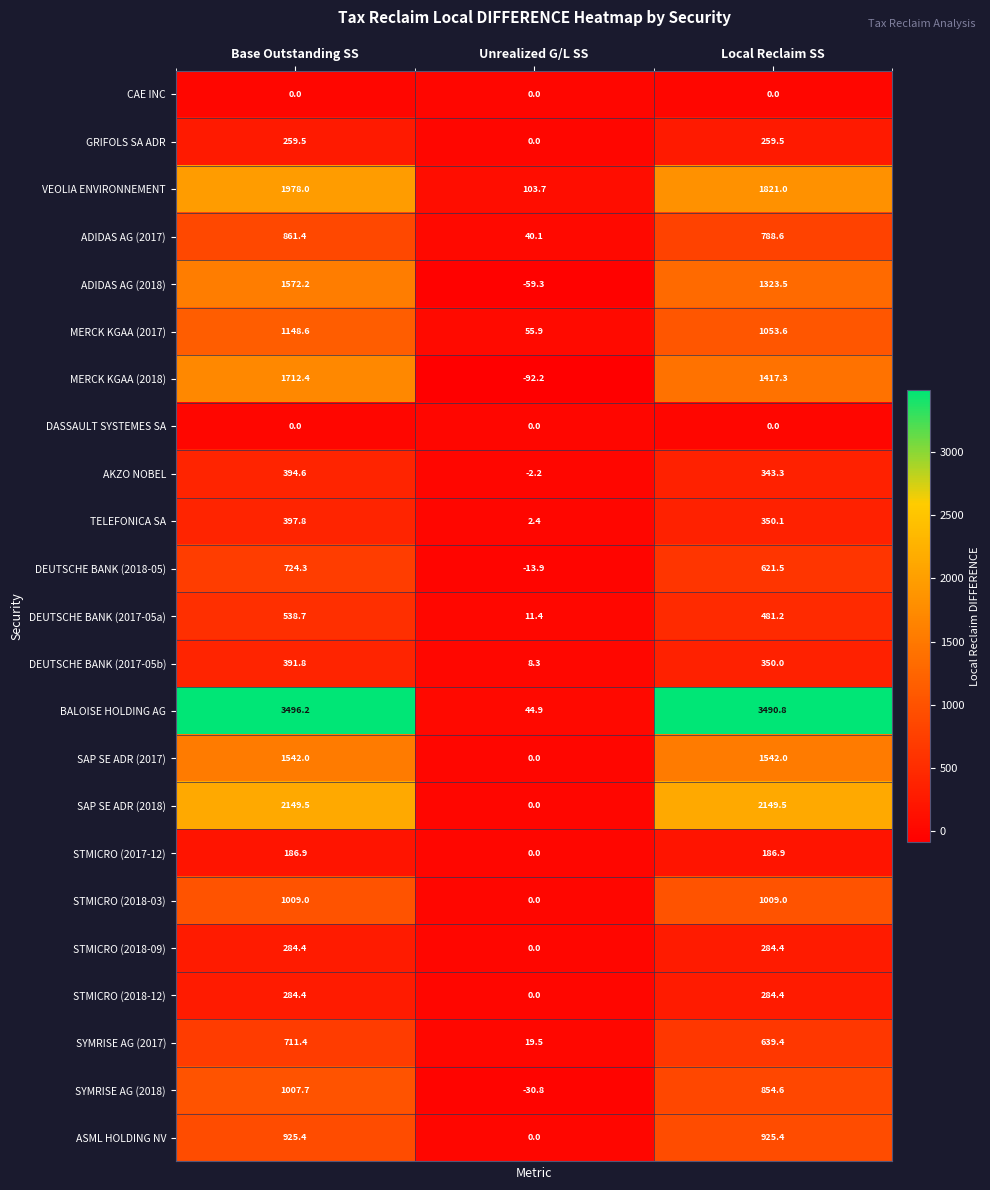

Count the number of data series in this chart.

23